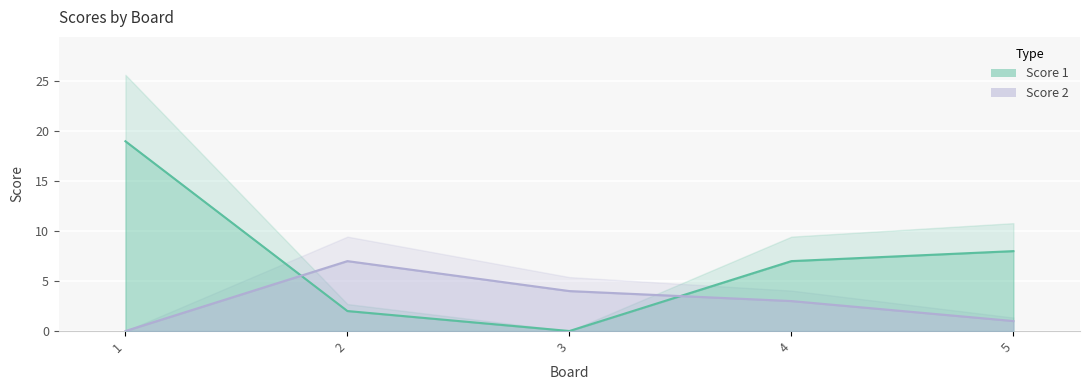

Reading left to right, what are all the values shown in this chart?

Score 1: 19	2	0	7	8
Score 2: 0	7	4	3	1